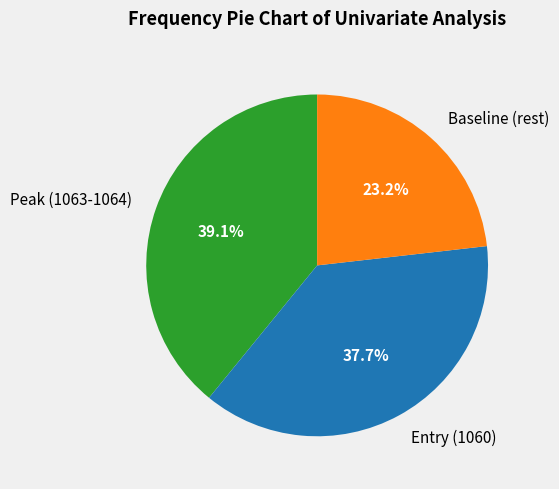

Which has a higher value, Baseline (rest) or Peak (1063-1064)?

Peak (1063-1064)